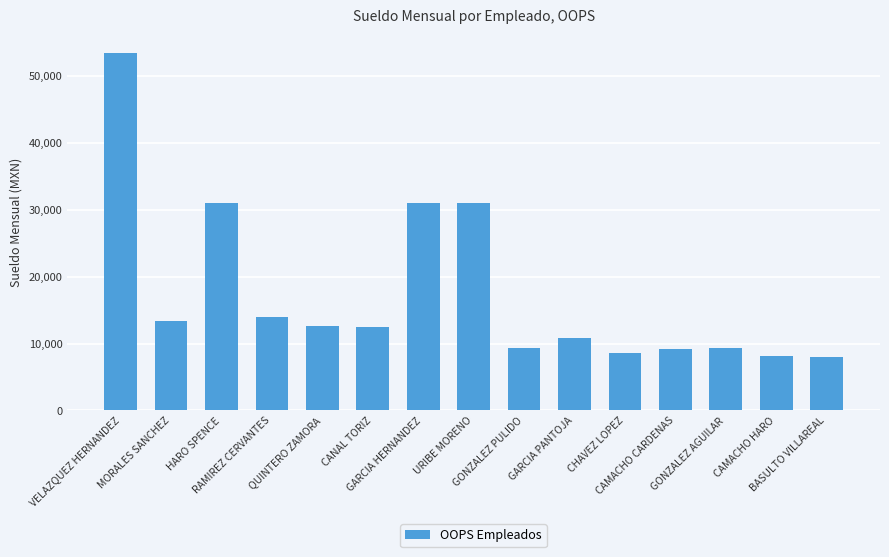

What is the smallest value displayed?

8032.1